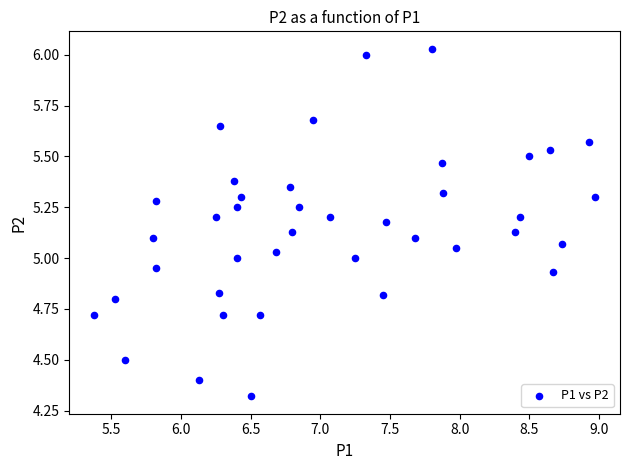

What is the range of X values (max minus min)?

3.6